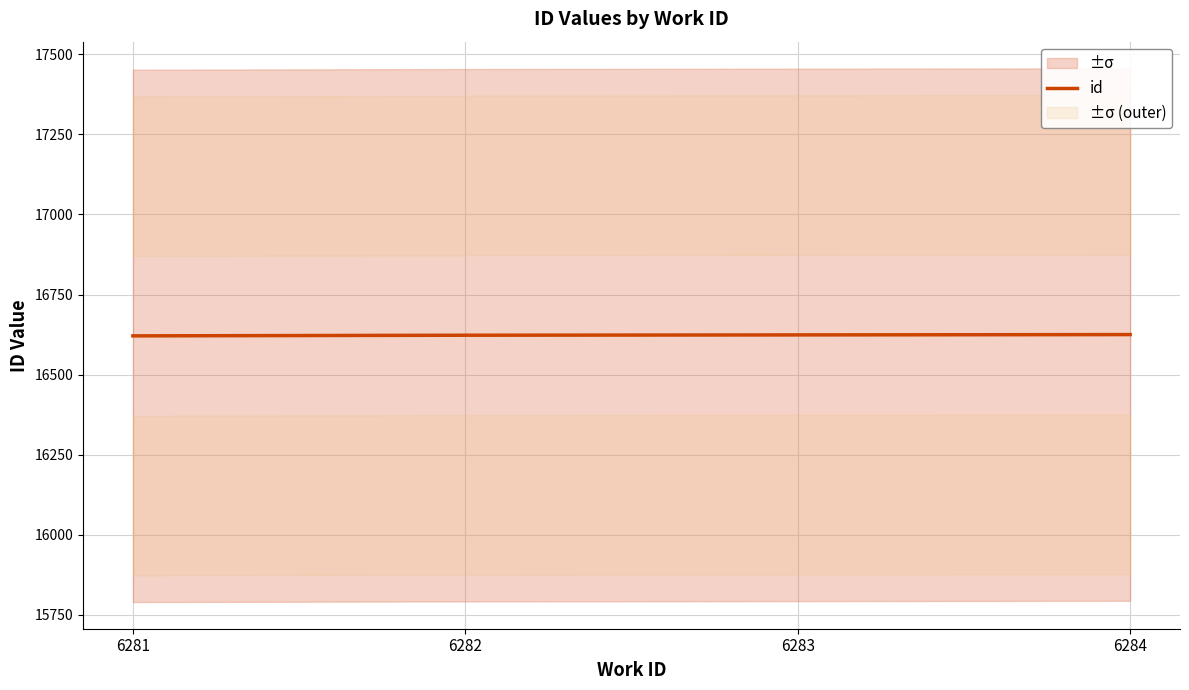

What is the change in value from 6282 to 6283?

+1